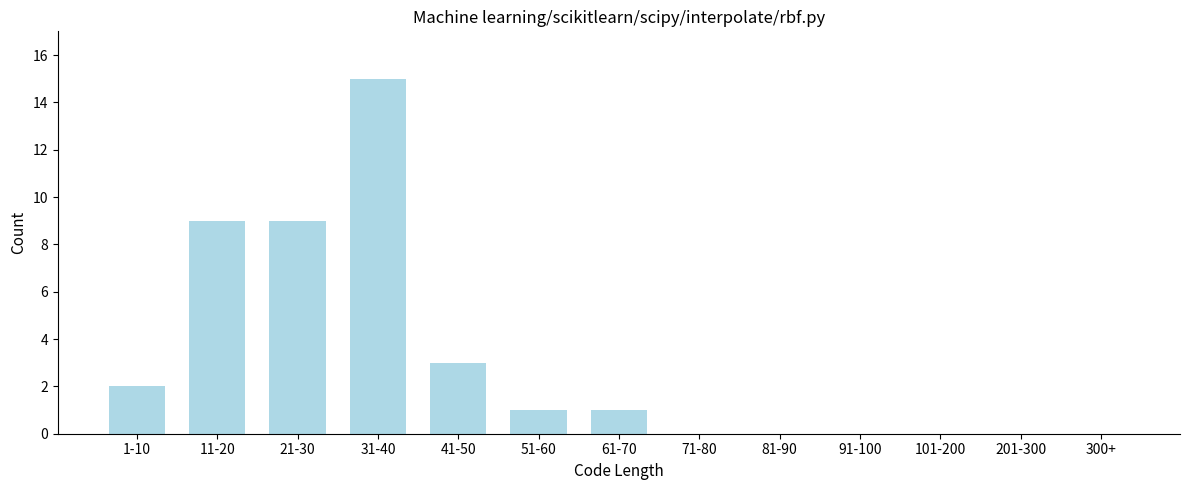

Reading left to right, list all the values displayed in this chart.

1-10=2	11-20=9	21-30=9	31-40=15	41-50=3	51-60=1	61-70=1	71-80=0	81-90=0	91-100=0	101-200=0	201-300=0	300+=0